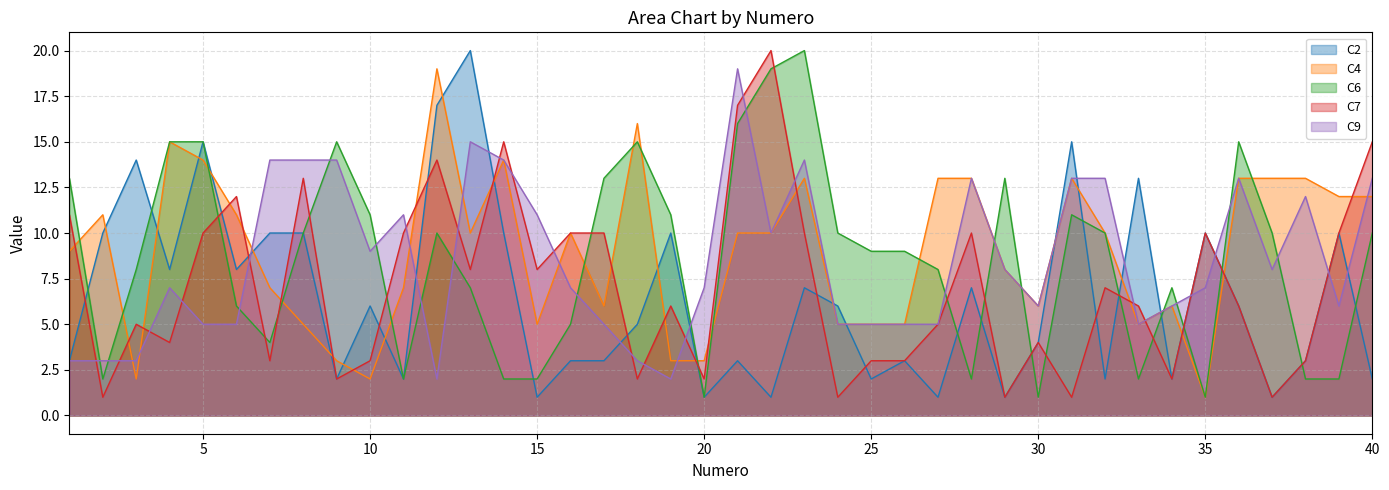

Rank the series by their maximum value, from lowest to highest.

C4, C9, C2, C6, C7